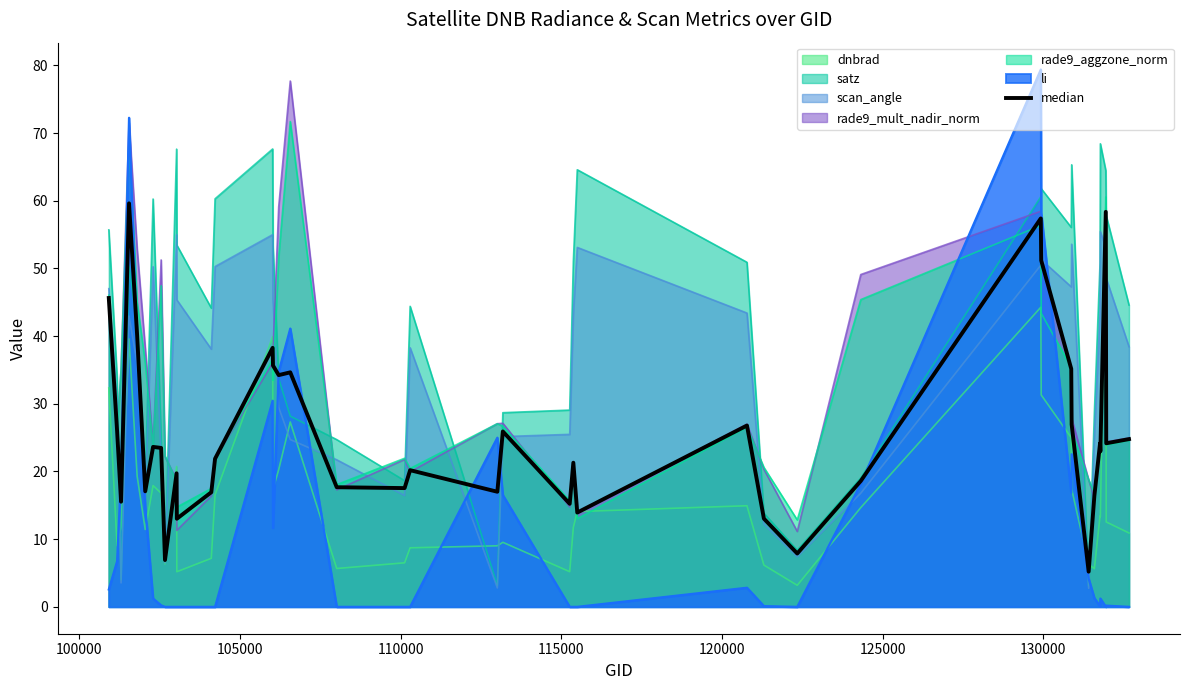

Does the chart display data point markers on the line(s)?

No